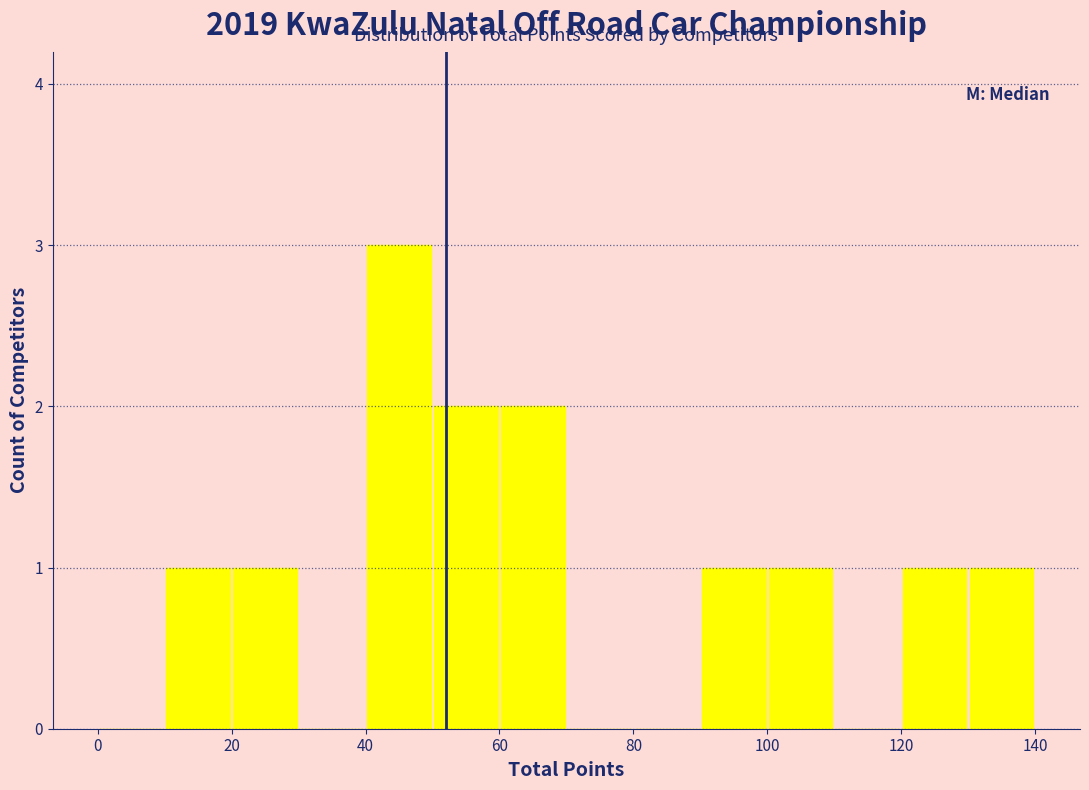

Reading left to right, list every bar in this chart as the range it spans on the x-axis followed by its height. The values are not printed on the chart, so give them approximately, as read against the axis.

0 to 10: 0
10 to 20: 1
20 to 30: 1
30 to 40: 0
40 to 50: 3
50 to 60: 2
60 to 70: 2
70 to 80: 0
80 to 90: 0
90 to 100: 1
100 to 110: 1
110 to 120: 0
120 to 130: 1
130 to 140: 1